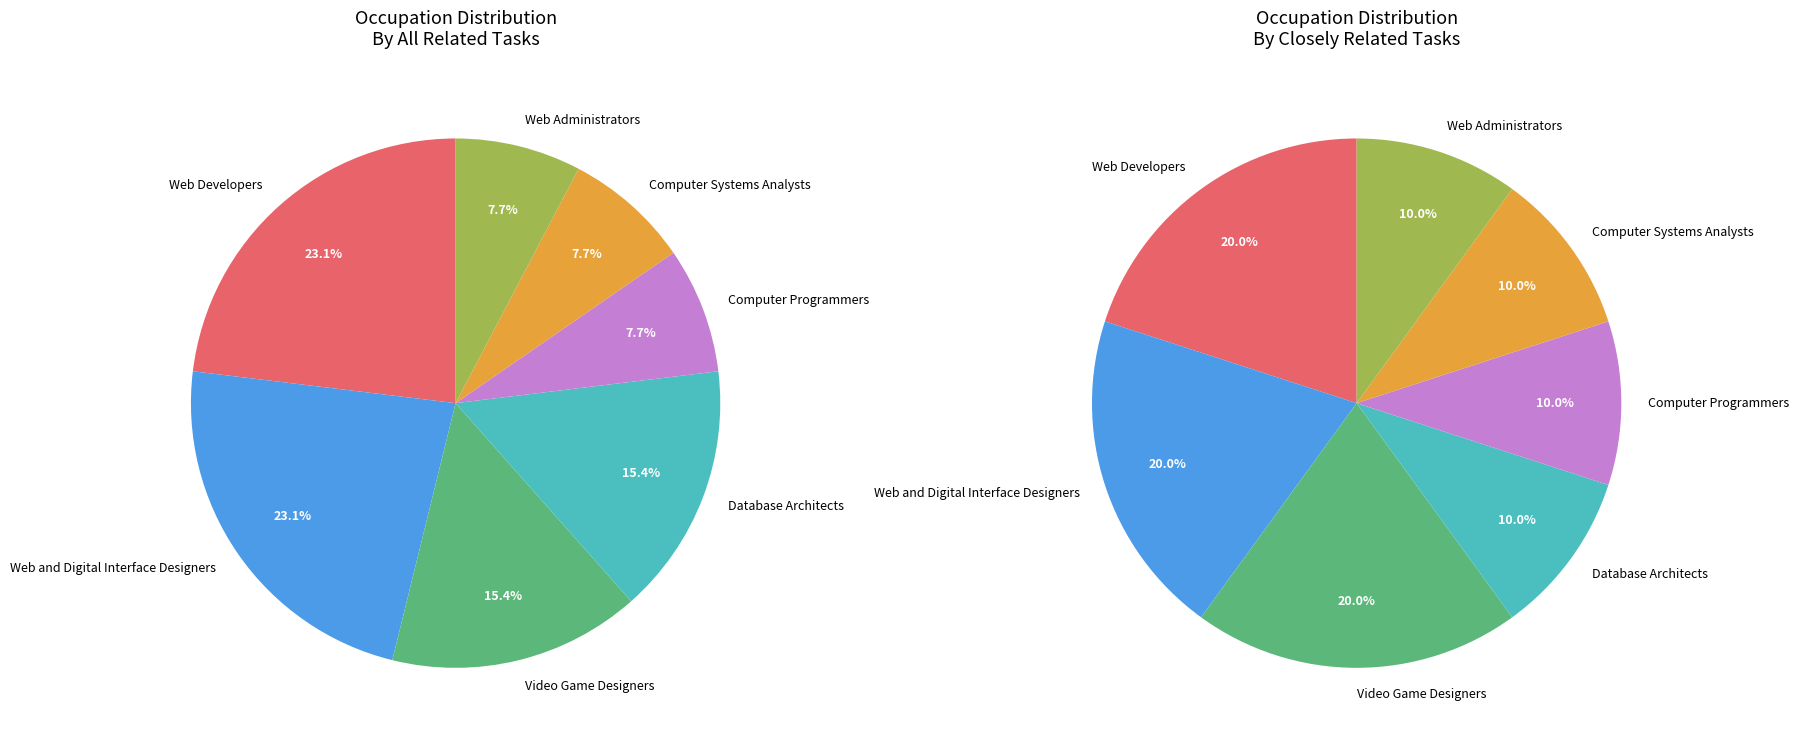

Rank the categories by value from highest to lowest.

Web Developers, Web and Digital Interface Designers, Video Game Designers, Database Architects, Computer Programmers, Computer Systems Analysts, Web Administrators